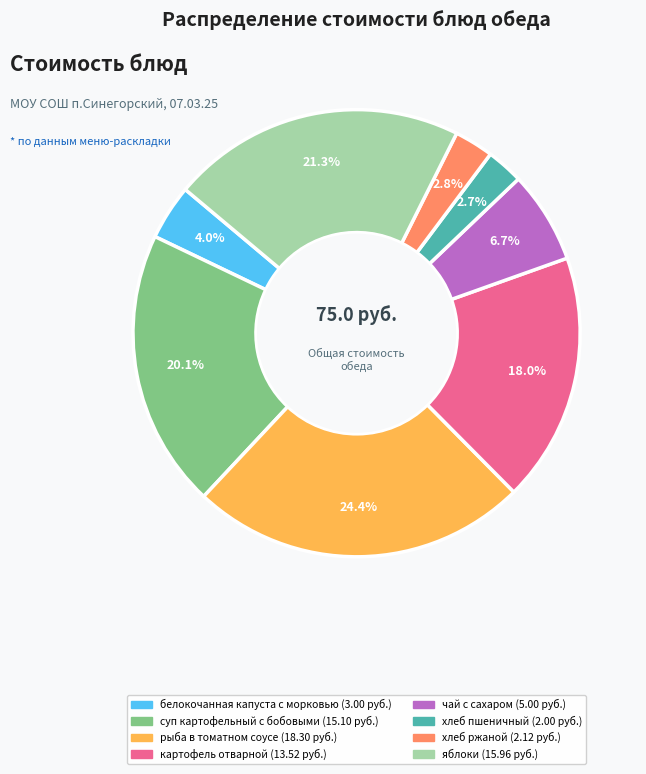

Do суп картофельный с бобовыми and хлеб ржаной together represent more than half of the pie?

No